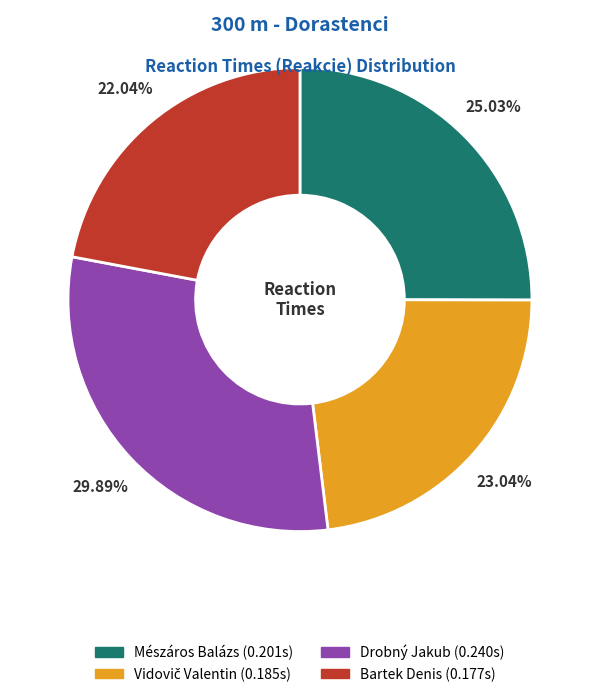

How many segments does this pie chart have?

4